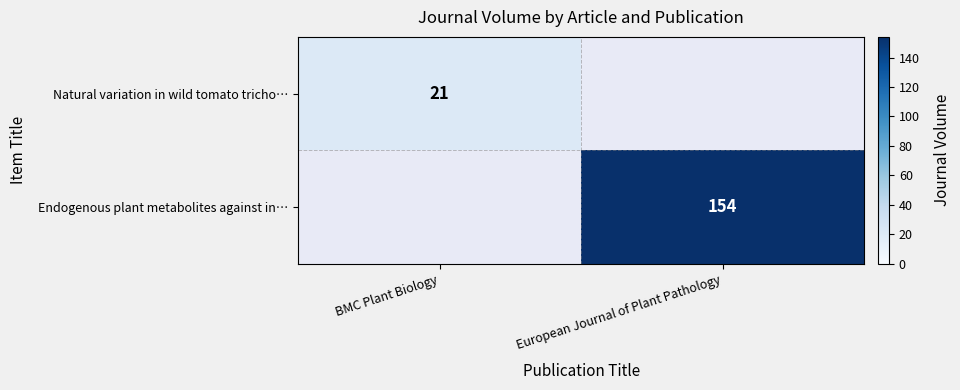

What is the smallest value displayed?

21.0